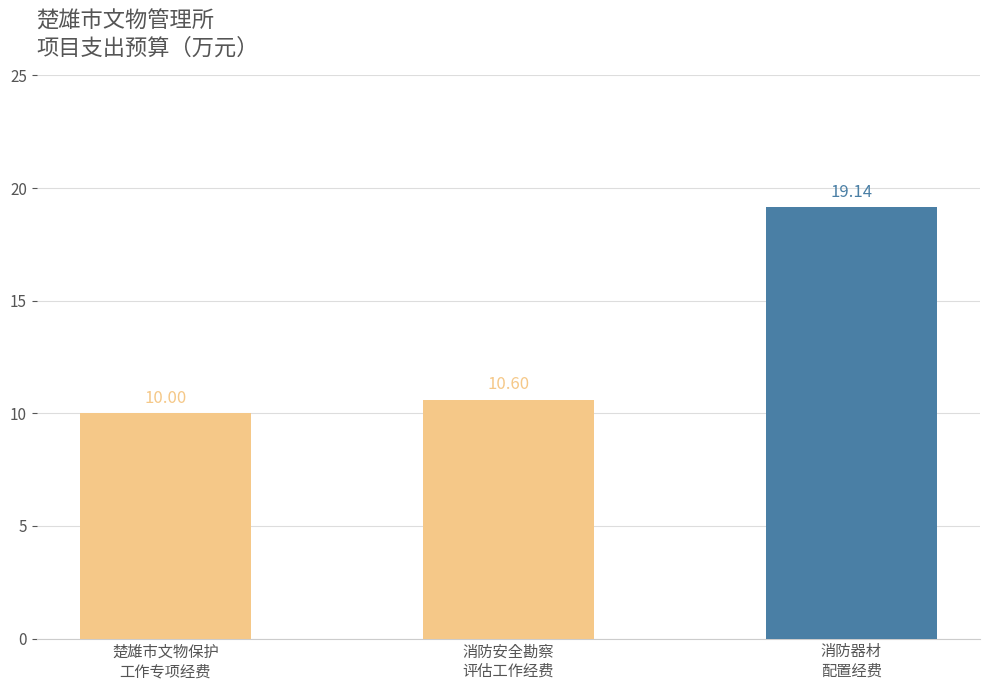

What is the sum of all values?

39.7